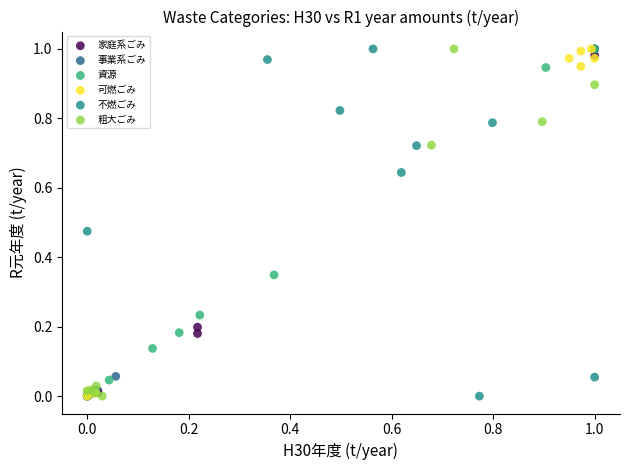

What are all the series names shown in the legend?

家庭系ごみ, 事業系ごみ, 資源, 可燃ごみ, 不燃ごみ, 粗大ごみ